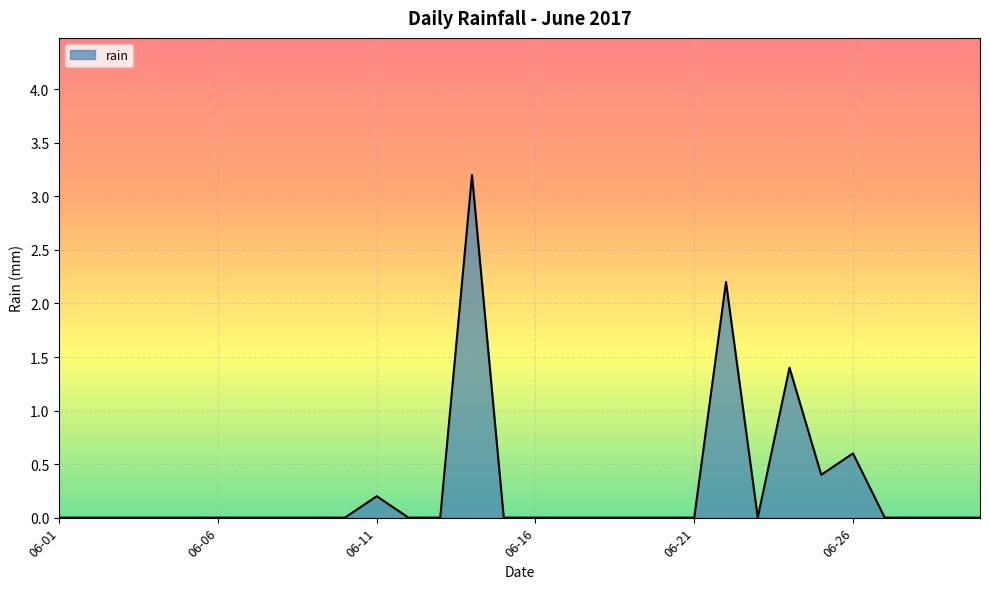

What is the difference between the maximum and minimum values?

3.2